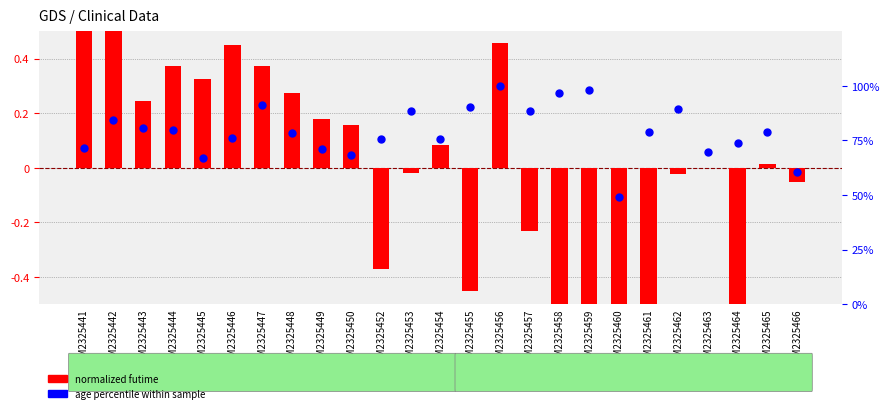

Which series has the largest Y range (max minus min)?

age percentile within sample